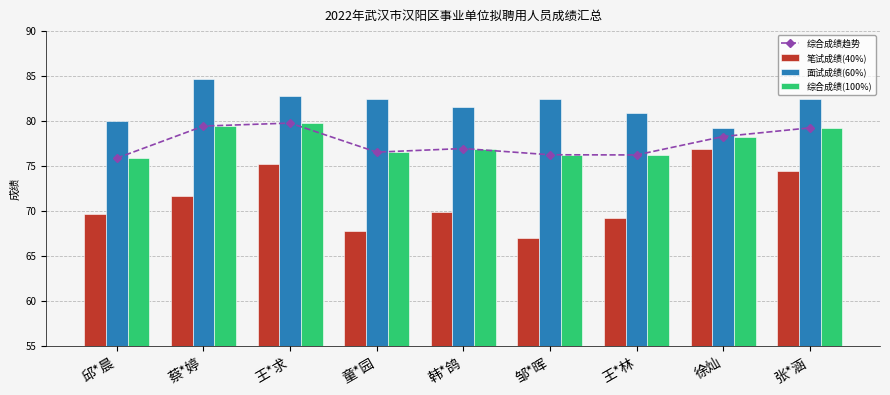

Rank the series by their maximum value, from highest to lowest.

面试成绩(60%), 综合成绩趋势, 综合成绩(100%), 笔试成绩(40%)